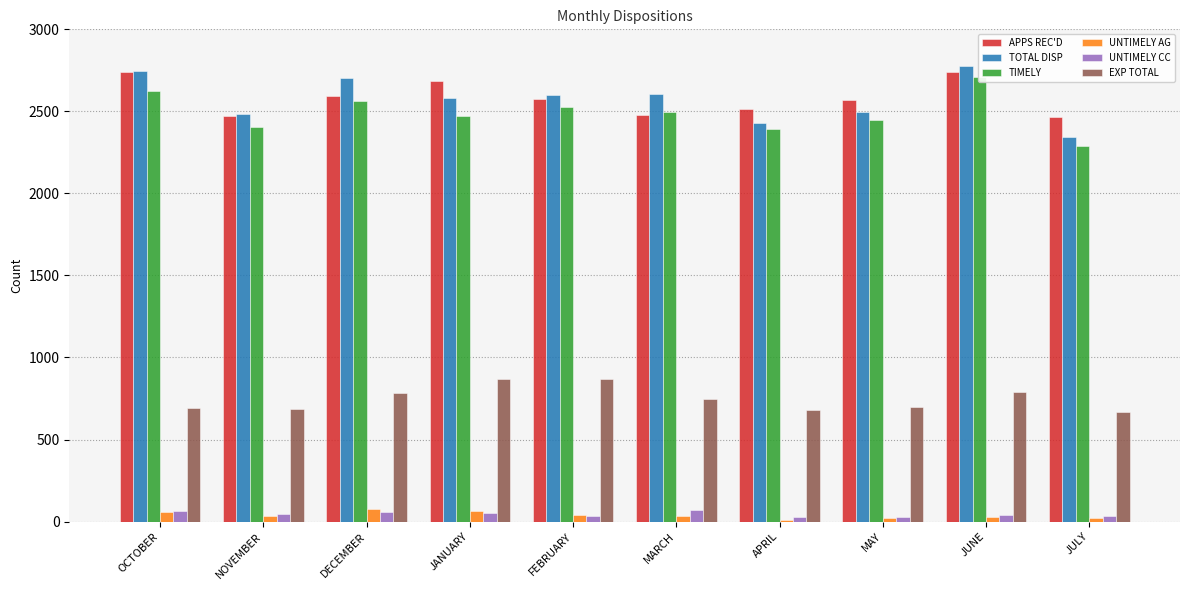

What is the total value across all series at NOVEMBER?

8127